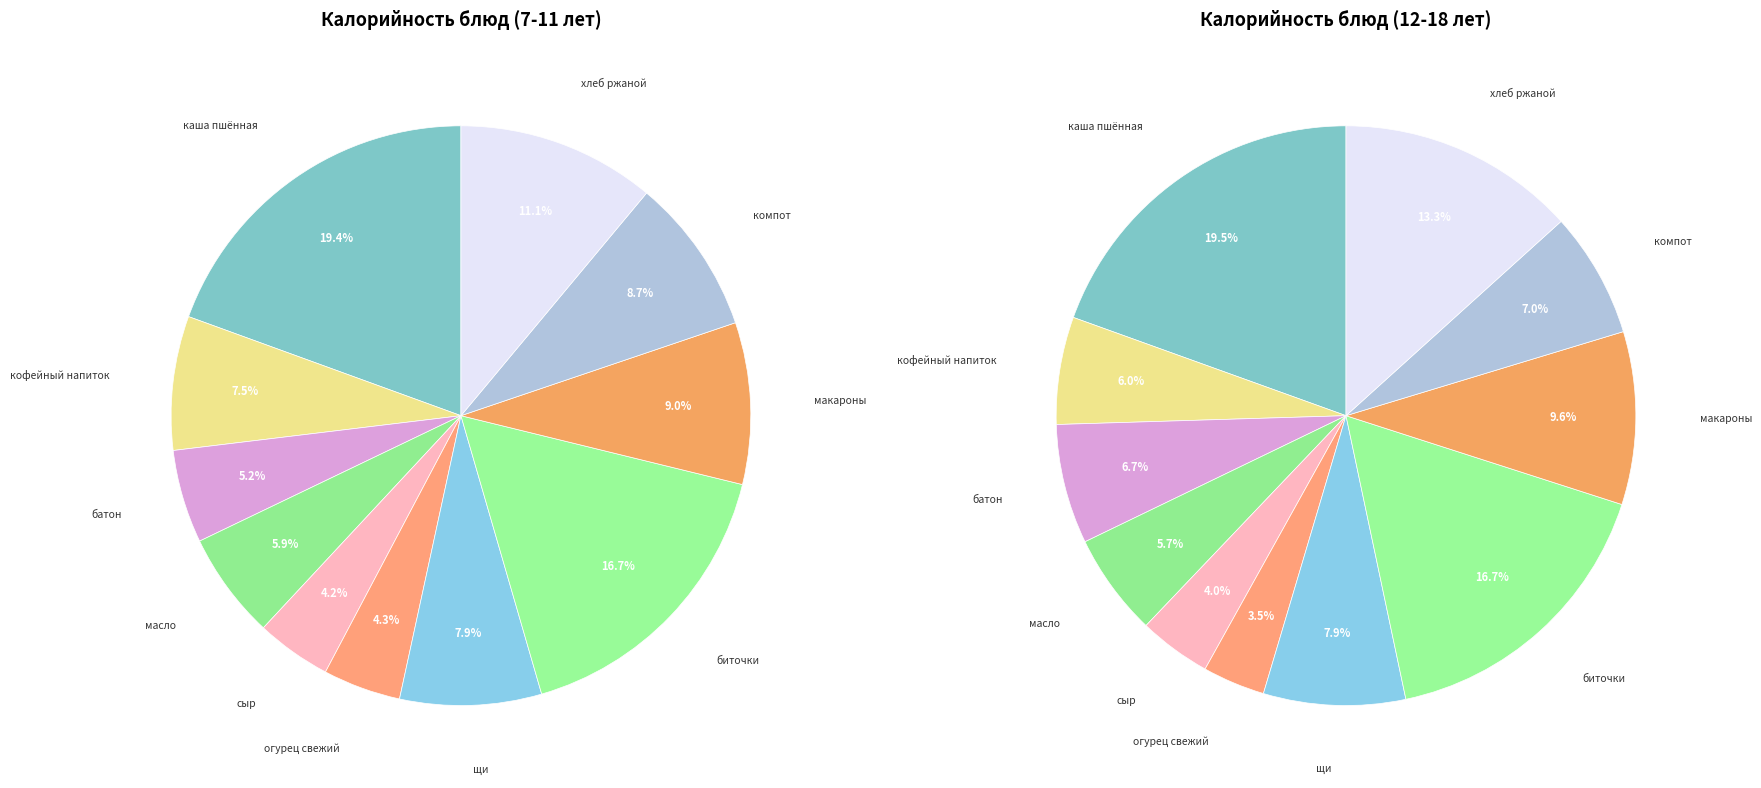

Does хлеб ржаной (7-11) represent more than half of the total?

No